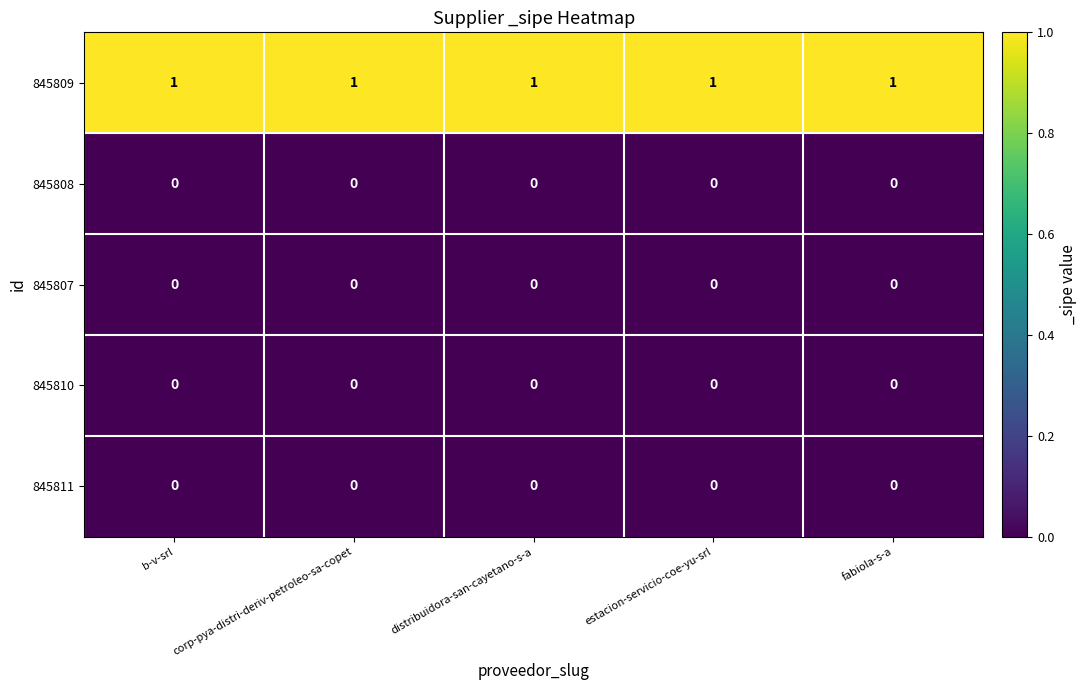

True or false: 845810 has a value of 0 at fabiola-s-a.

True